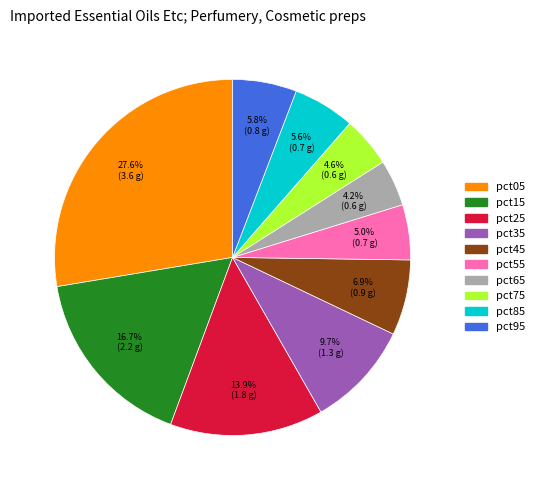

What is the largest slice in the pie chart?

pct05